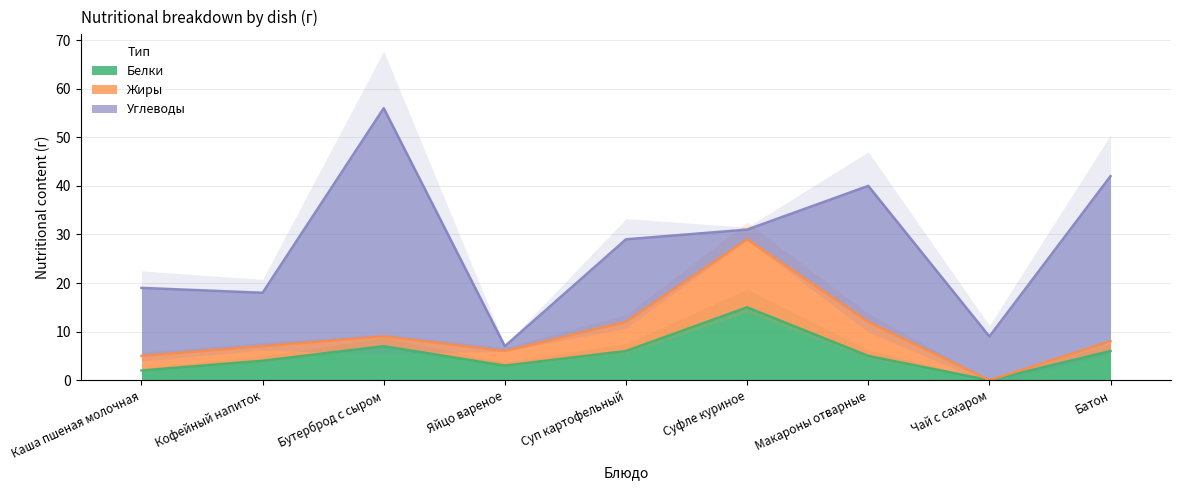

What is the difference between the Белки values at Макароны отварные and Бутерброд с сыром?

2